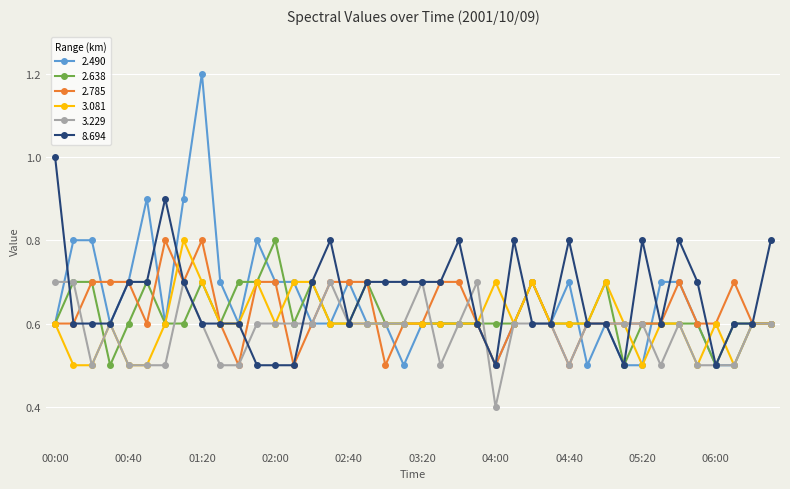

What are all the series names shown in the legend?

2.490, 2.638, 2.785, 3.081, 3.229, 8.694